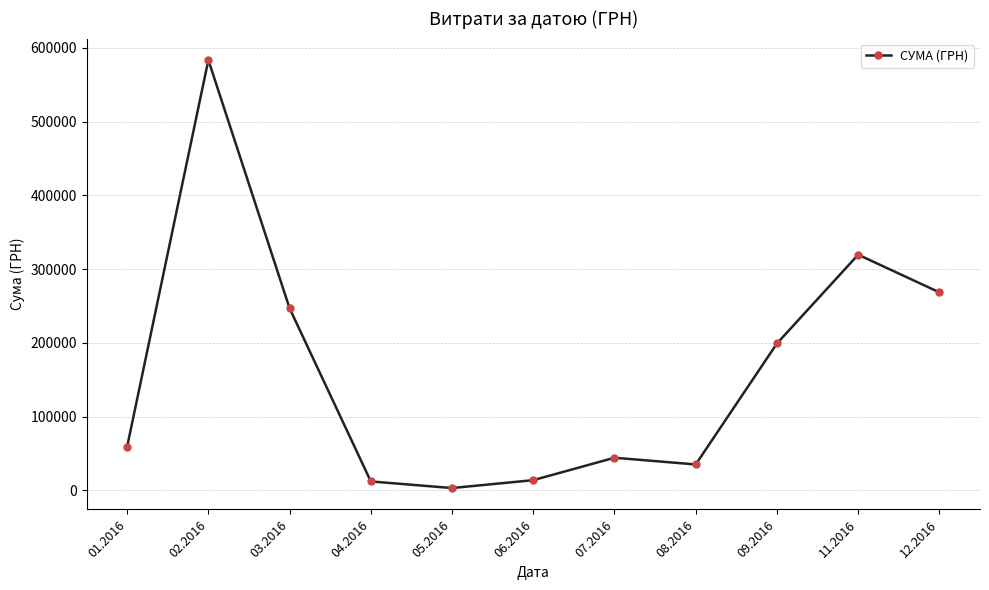

Between 01.2016 and 07.2016, which is larger?

01.2016